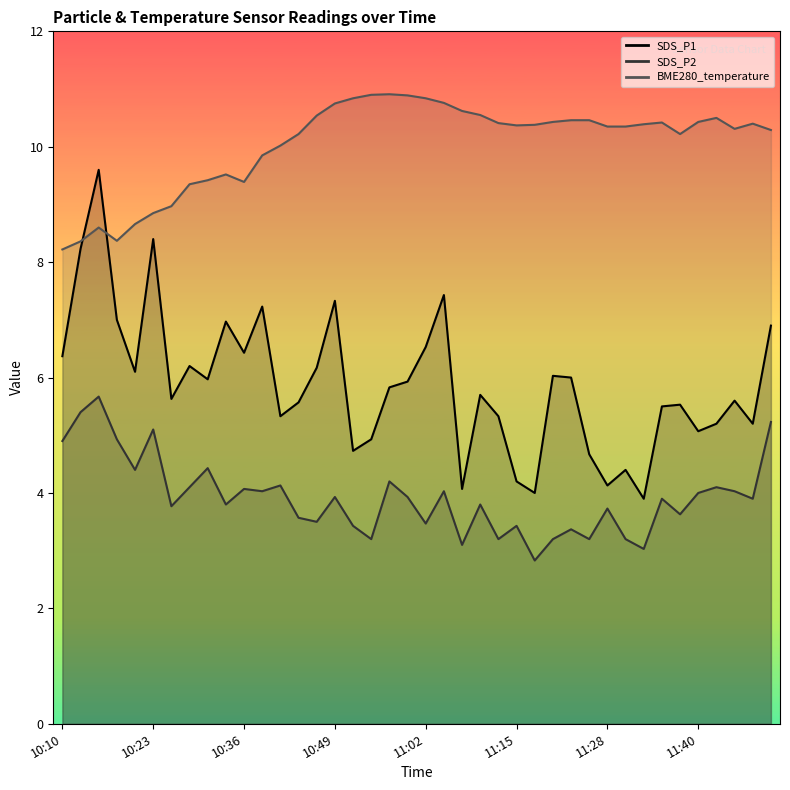

True or false: SDS_P1 and SDS_P2 intersect in this chart.

False